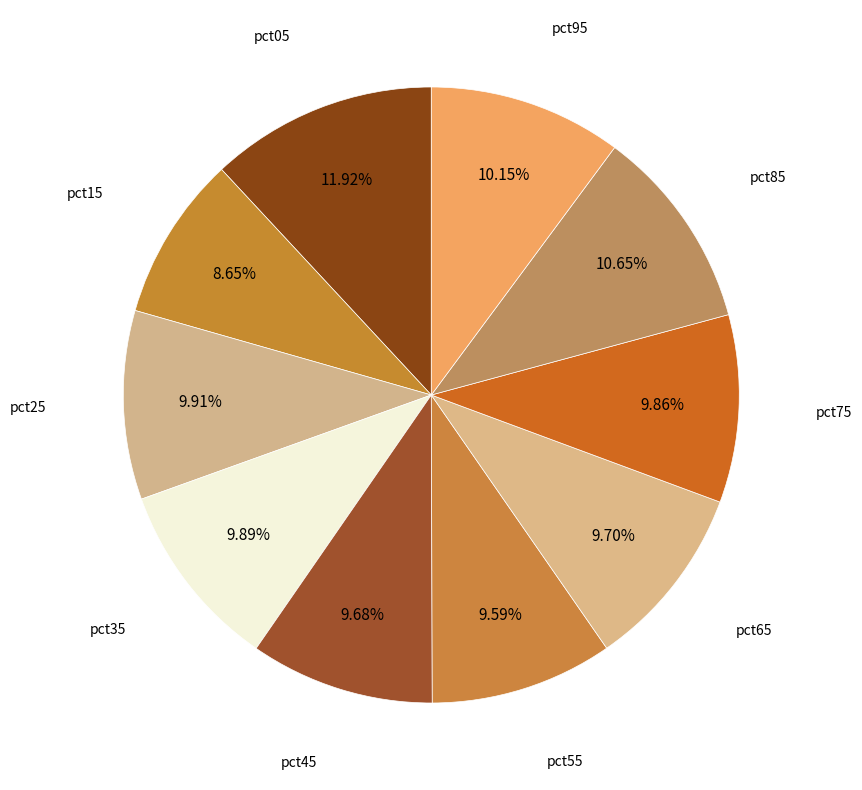

What is the largest slice in the pie chart?

pct05